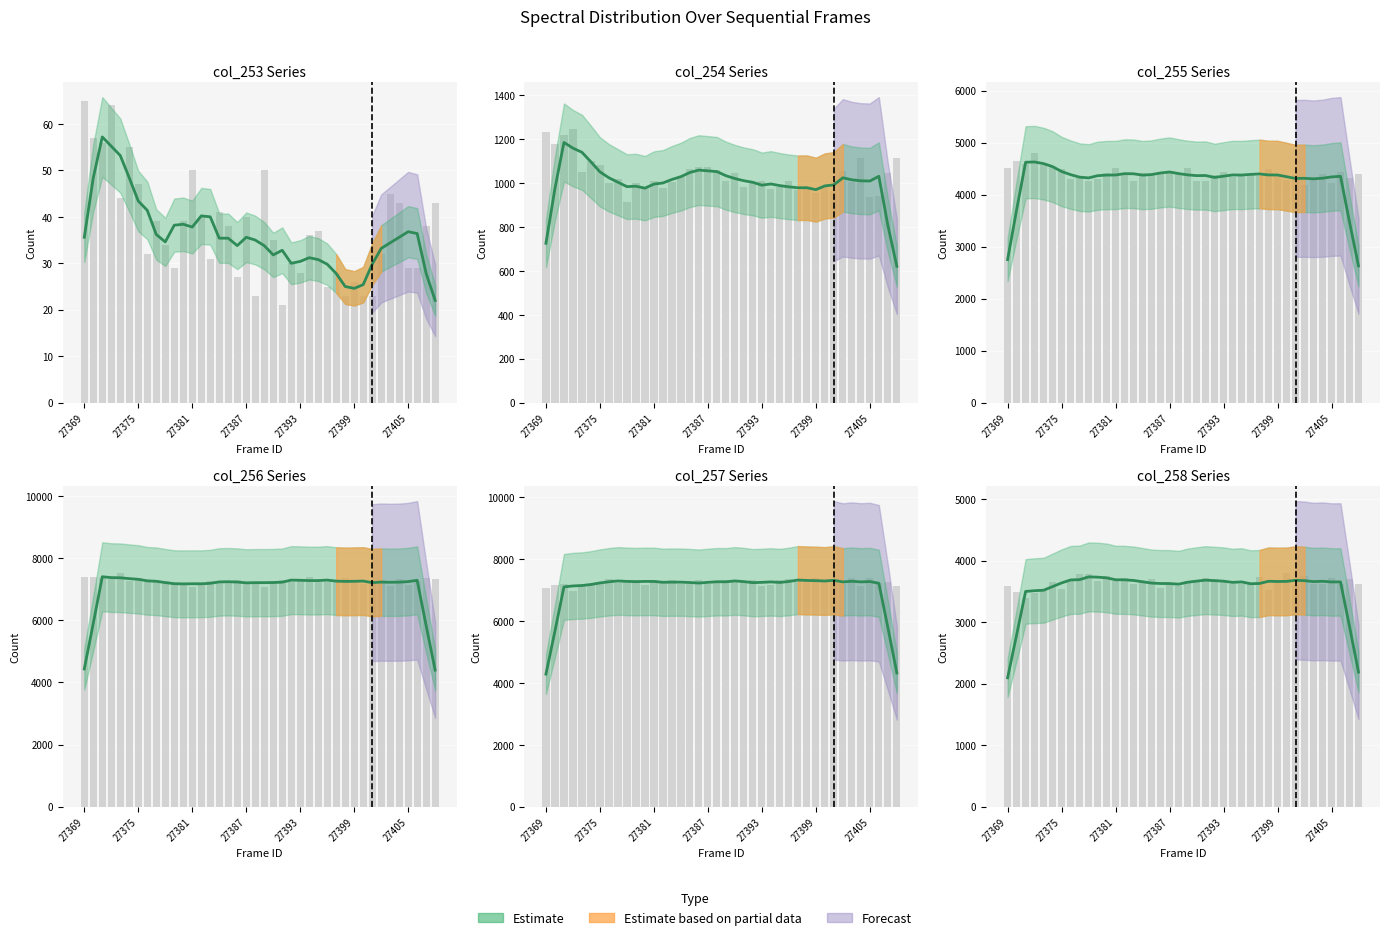

Are the bars horizontal?

No